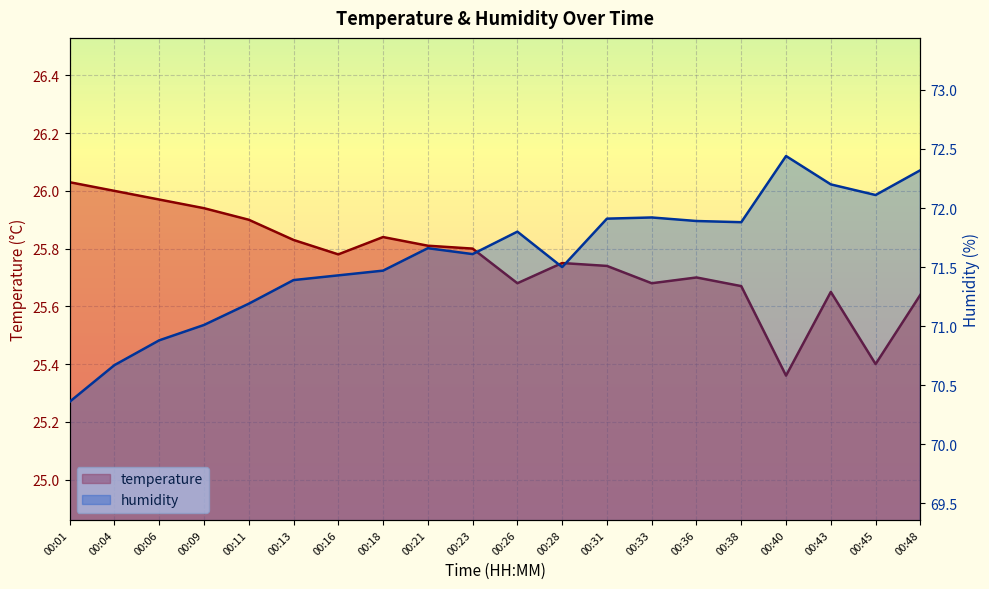

Reading right to left, extract all data points from this chart.

temperature: 25.6	25.4	25.6	25.4	25.7	25.7	25.7	25.7	25.8	25.7	25.8	25.8	25.8	25.8	25.8	25.9	25.9	26.0	26.0	26.0
humidity: 72.3	72.1	72.2	72.4	71.9	71.9	71.9	71.9	71.5	71.8	71.6	71.7	71.5	71.4	71.4	71.2	71.0	70.9	70.7	70.4